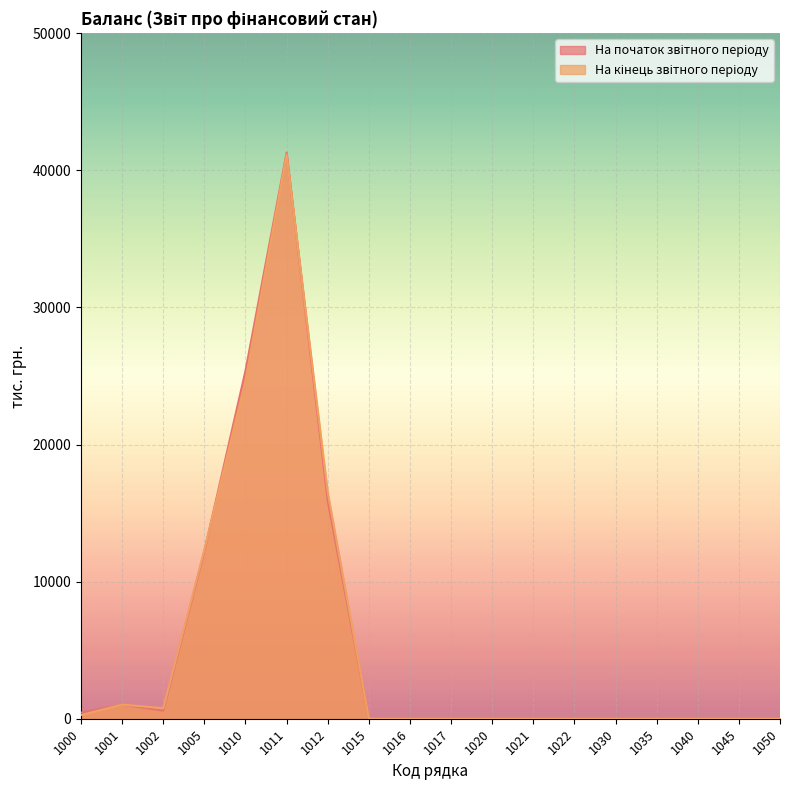

Does the chart display data point markers on the line(s)?

No